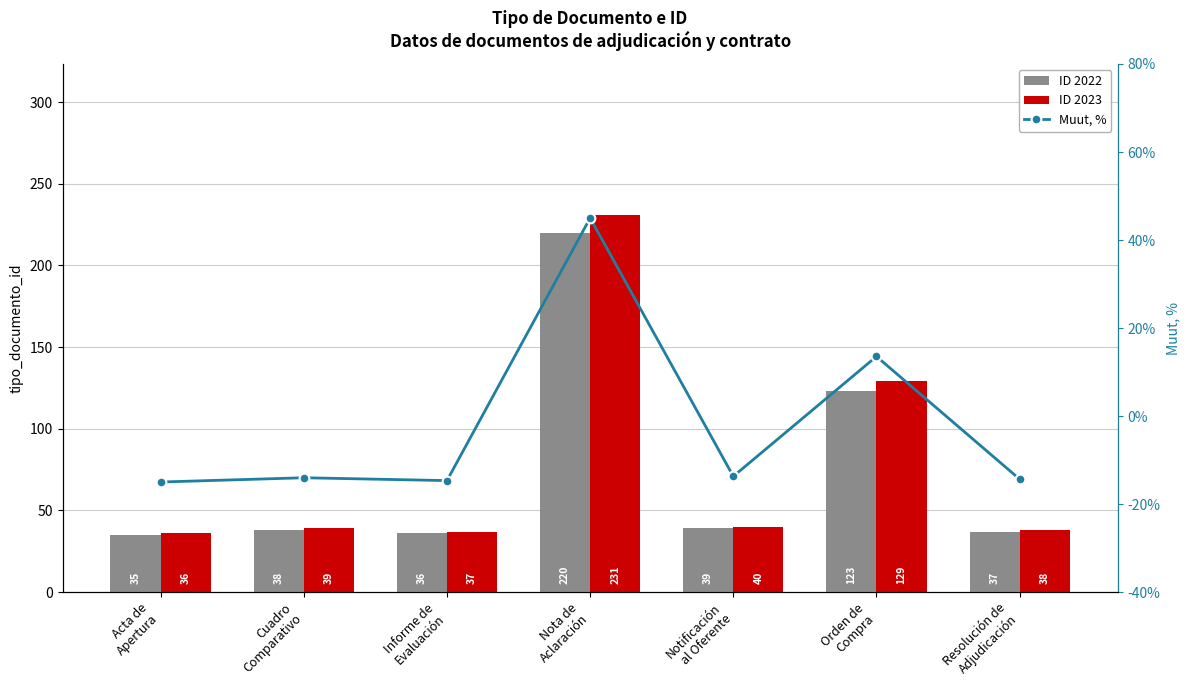

What is the smallest value displayed?

-15.0